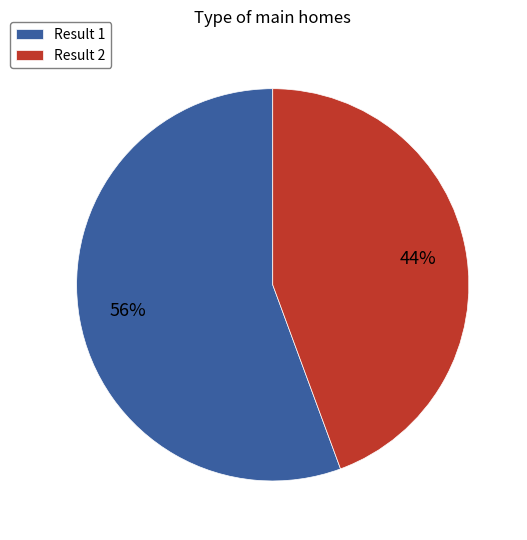

Count the number of slices in the pie.

2